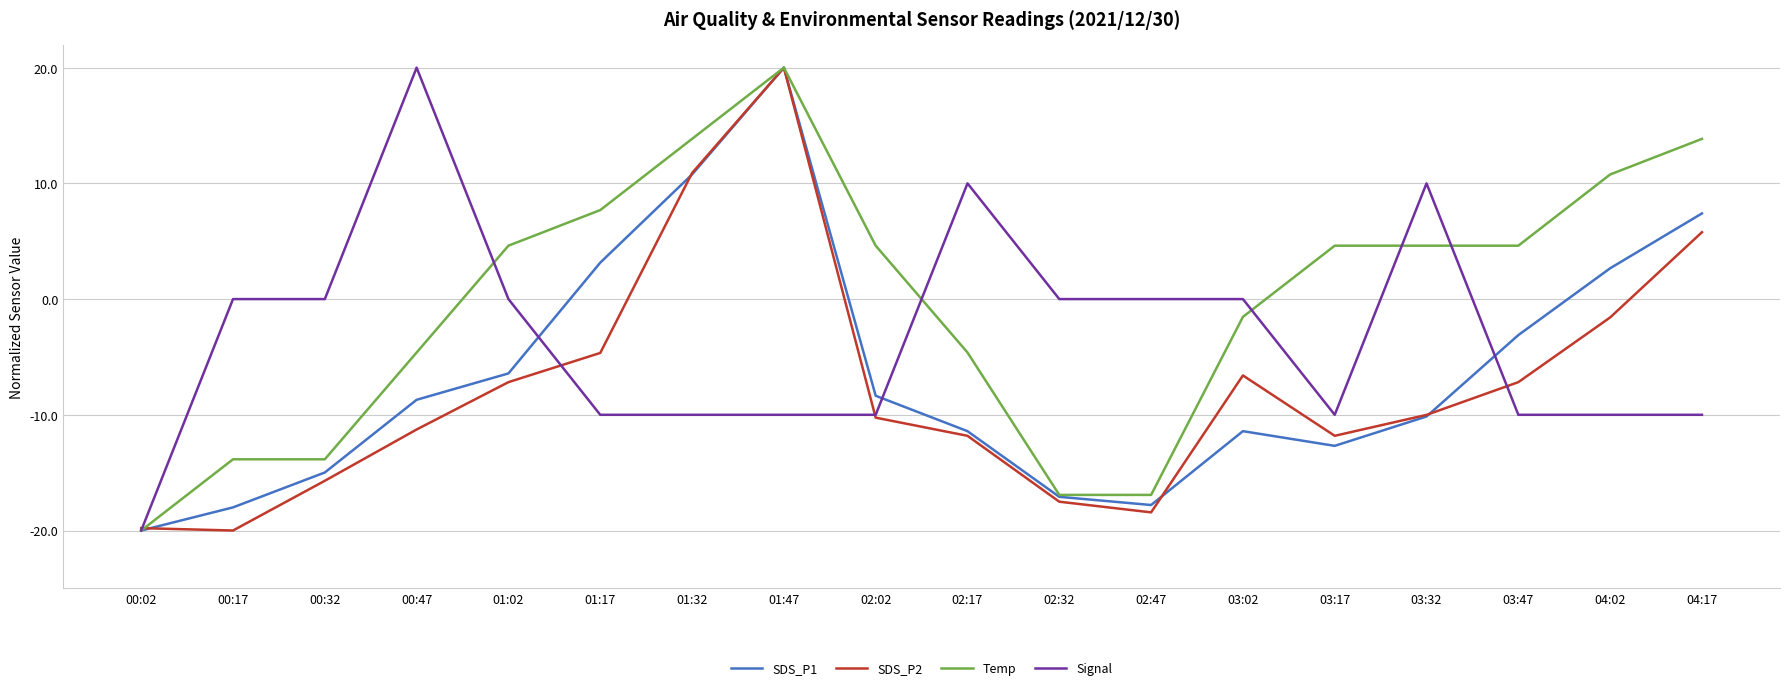

The value of Signal at 01:47 is -10.0. True or false?

True